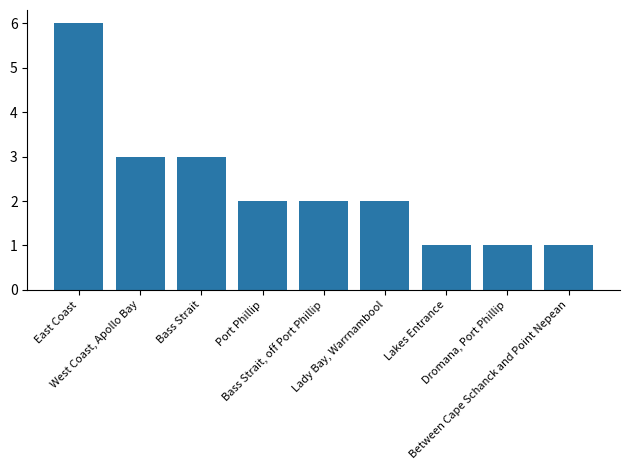

What is the value of the 4th bar from the left?

2